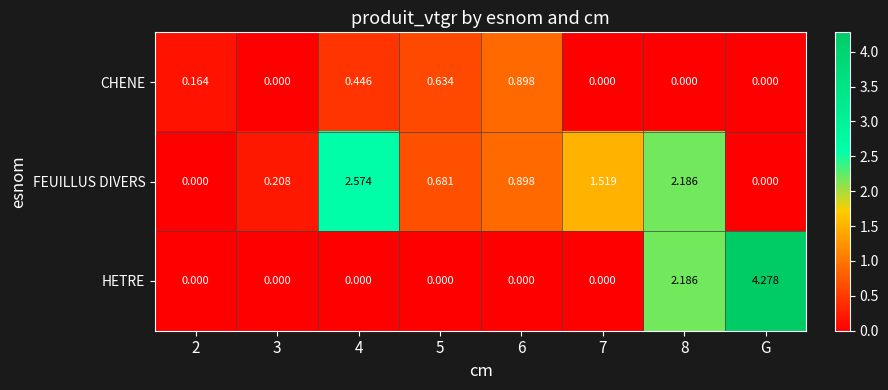

Which category has the highest value in the HETRE series?

G